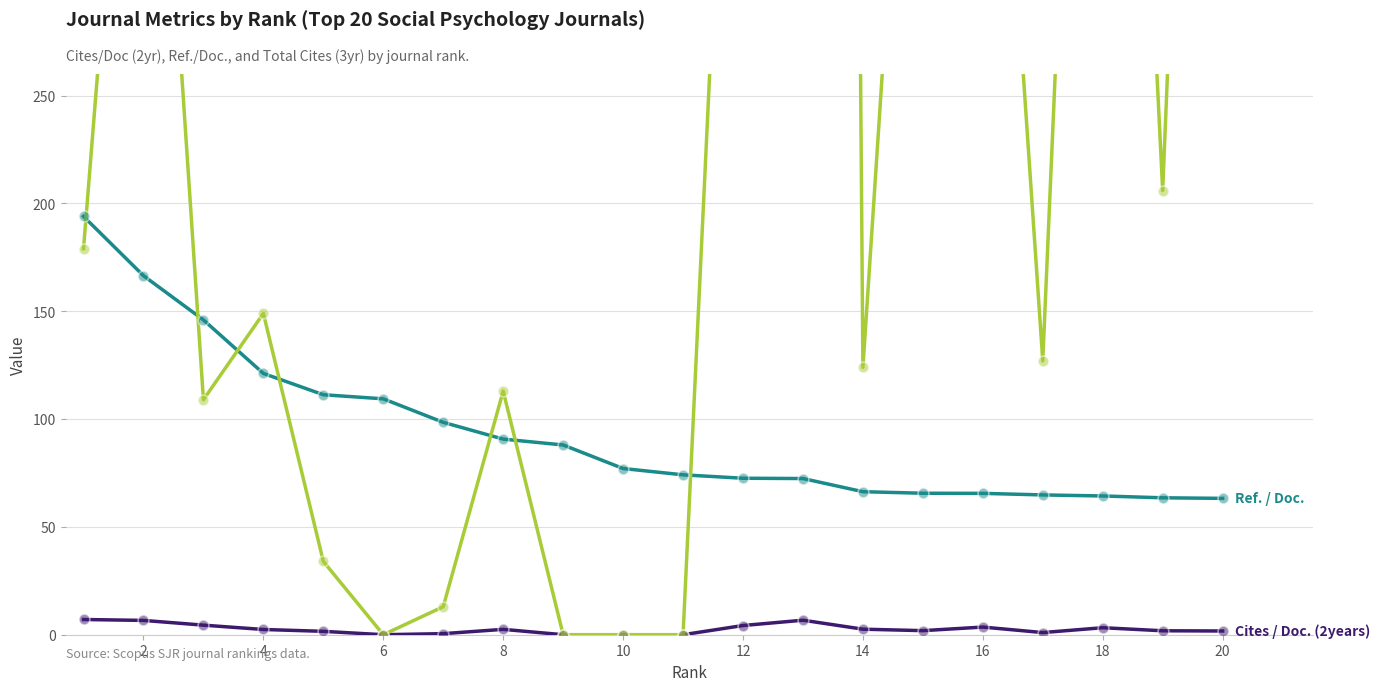

Which series has the largest Y range (max minus min)?

Total Cites (3years)